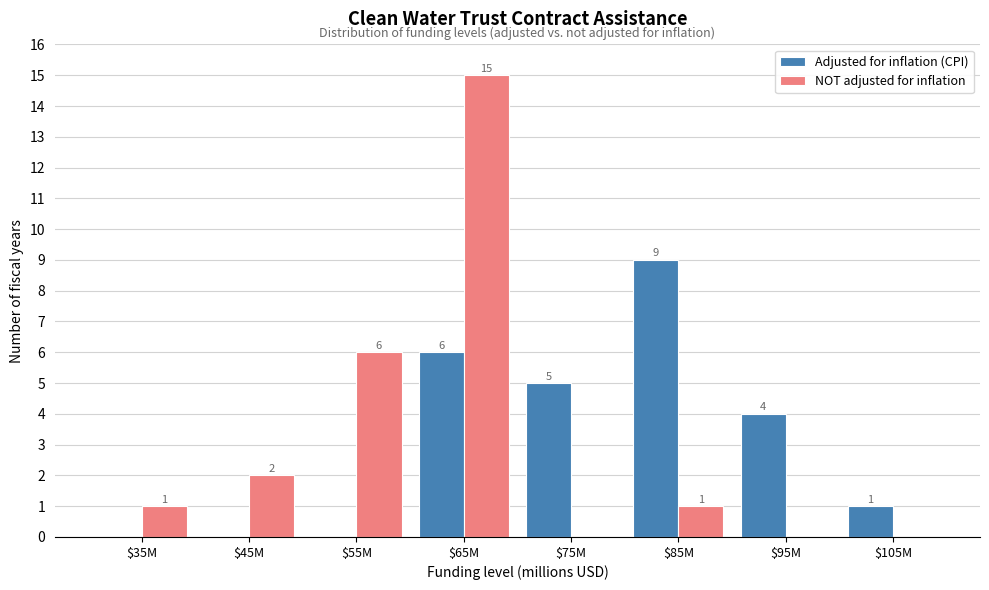

At which label does Adjusted for inflation (CPI) reach its peak?

$85M